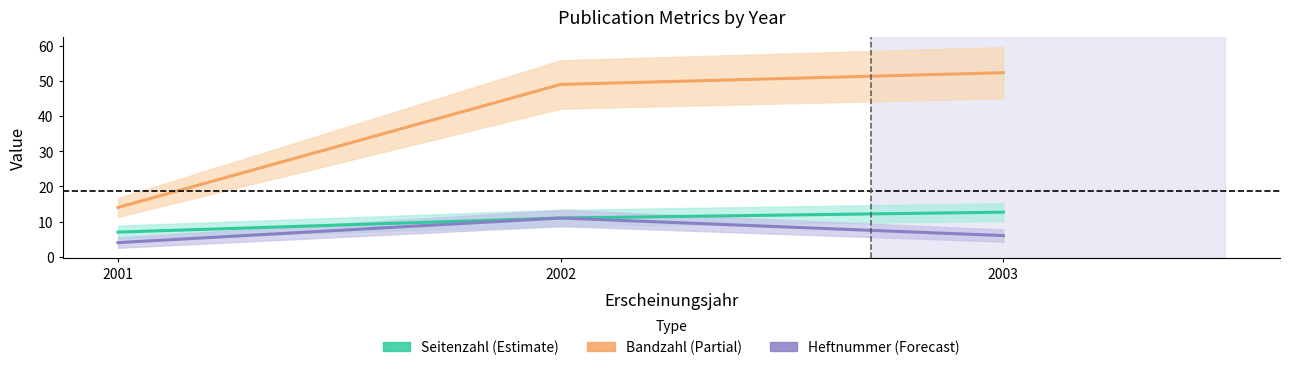

True or false: Schriftenreihe Bandzahl and Quelle:Heftnummer cross at least once.

False